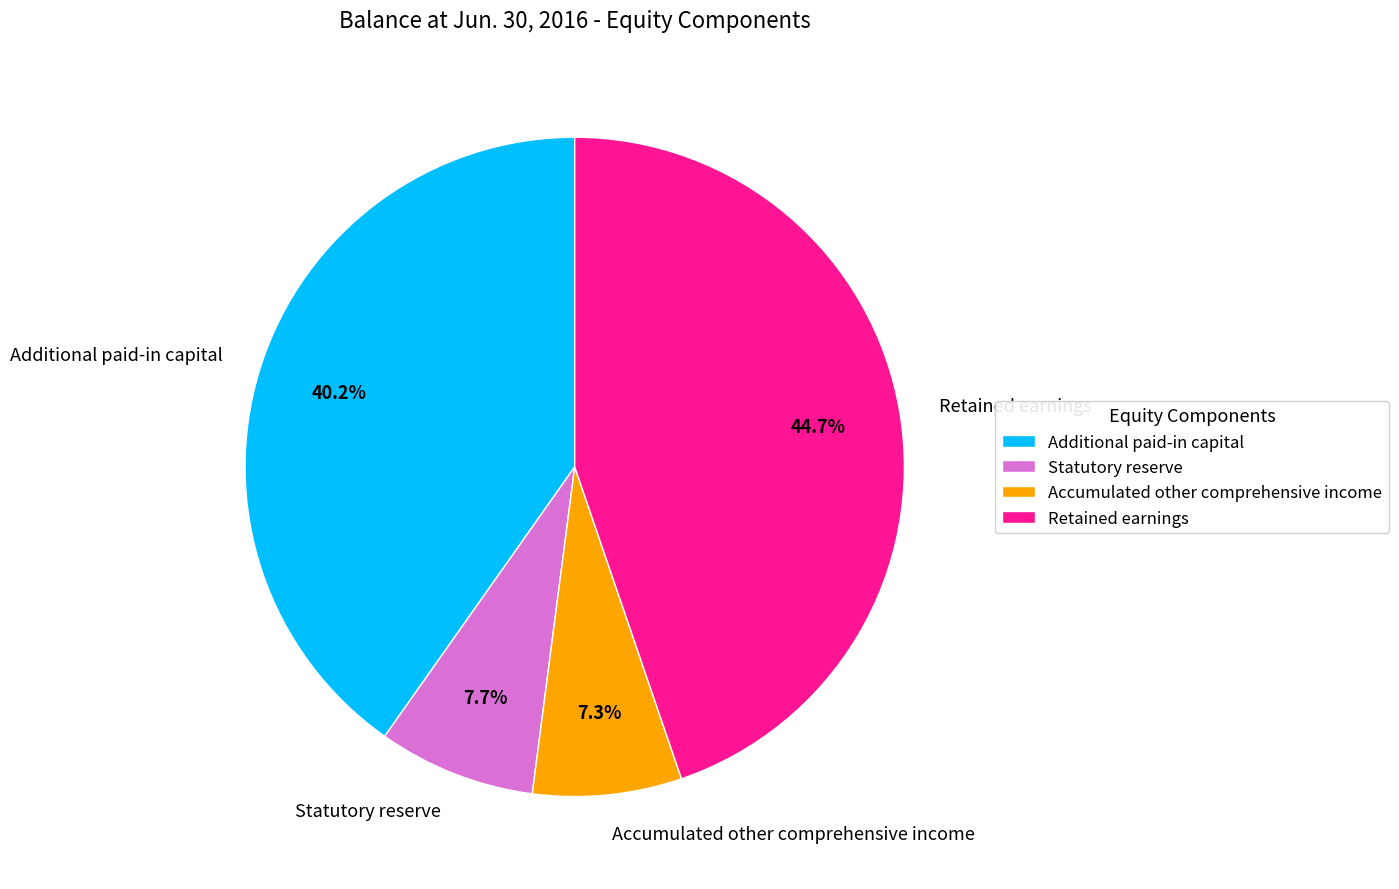

True or false: Additional paid-in capital accounts for 40% of the total.

True